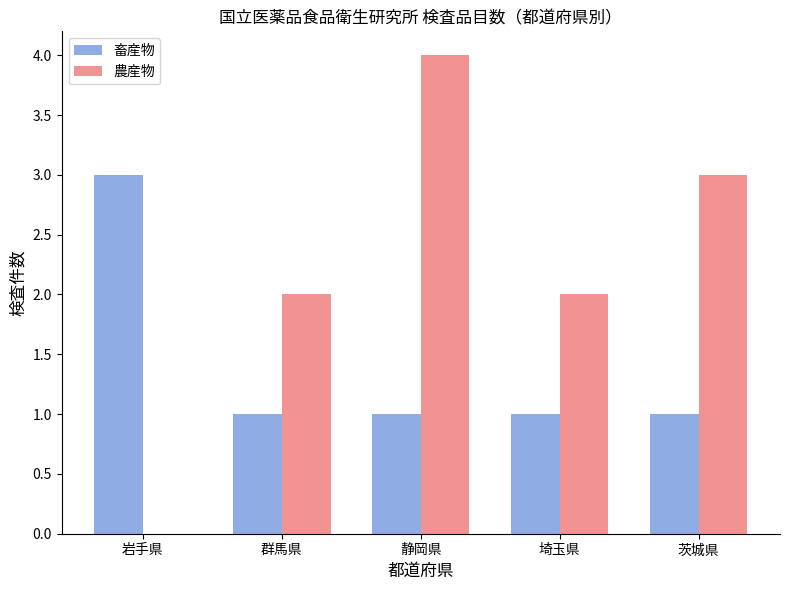

What is the sum of the 農産物 values at 茨城県 and 岩手県?

3